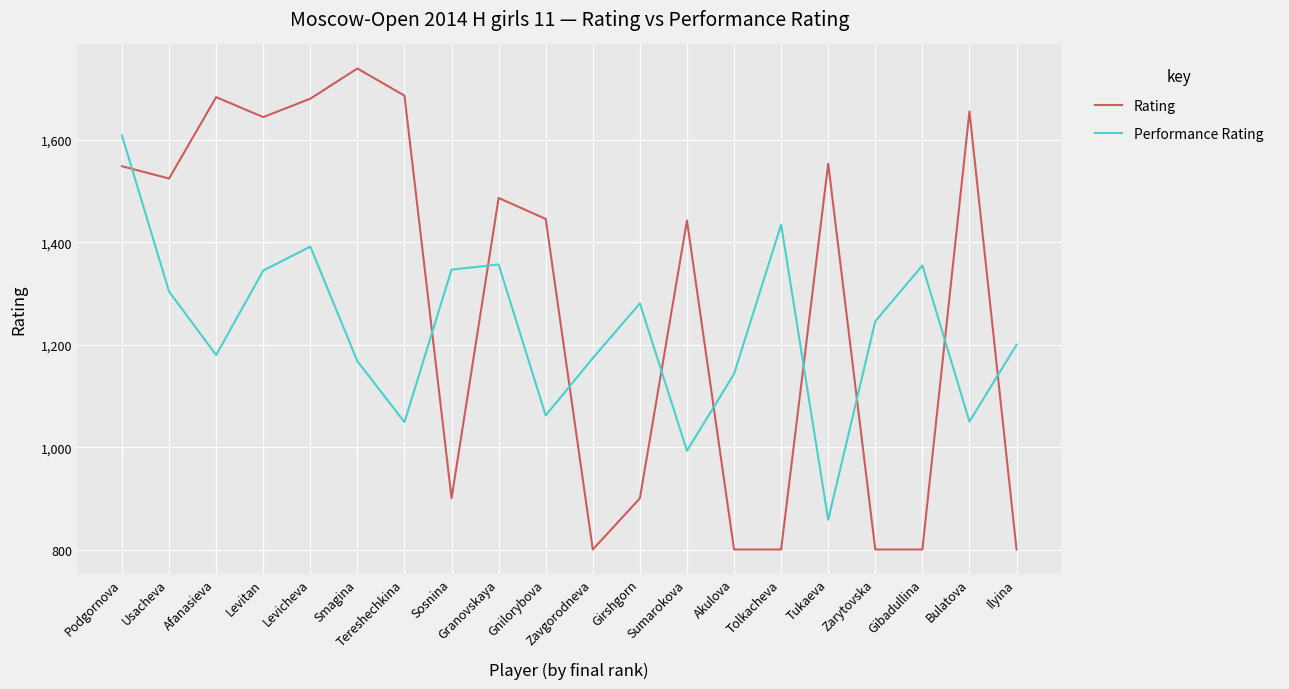

True or false: Rating and Performance Rating intersect in this chart.

True